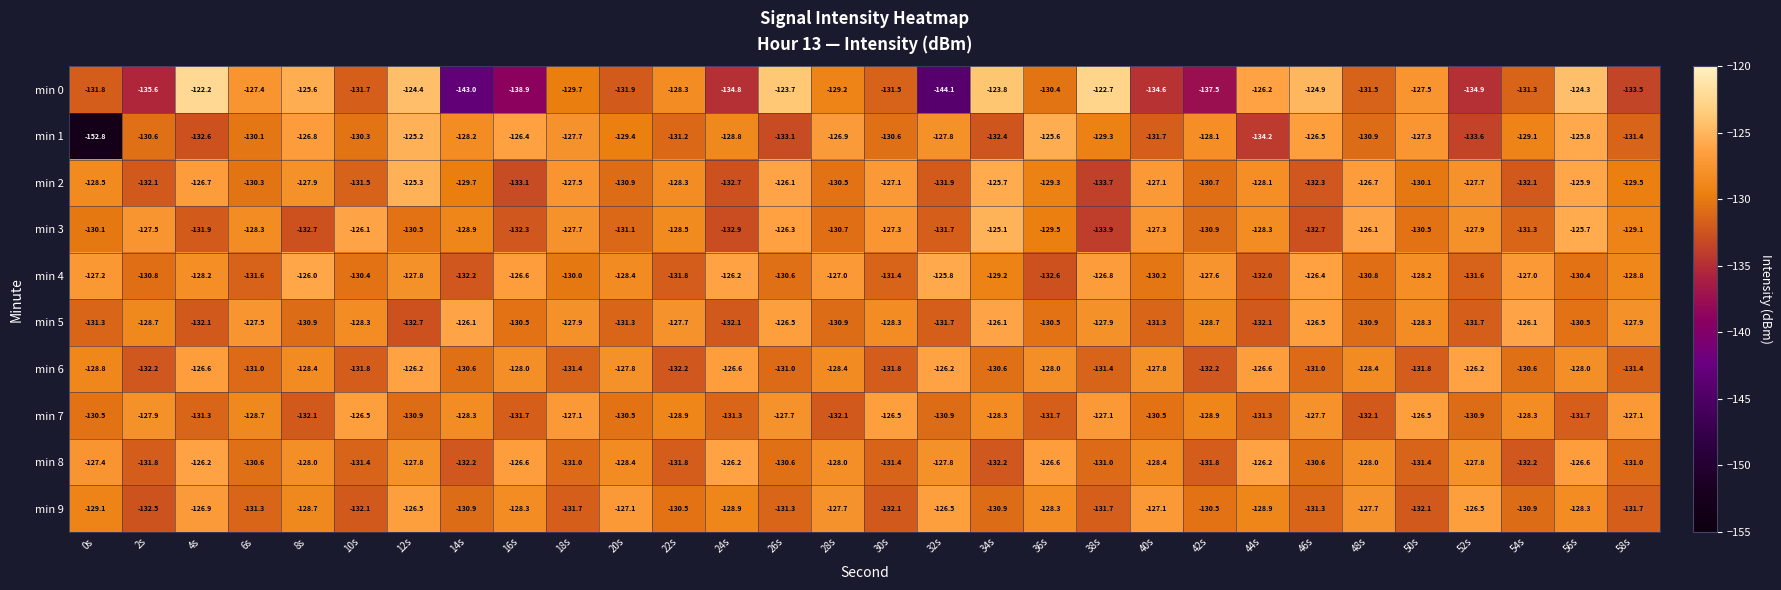

What is the maximum value shown in the chart?

-122.2